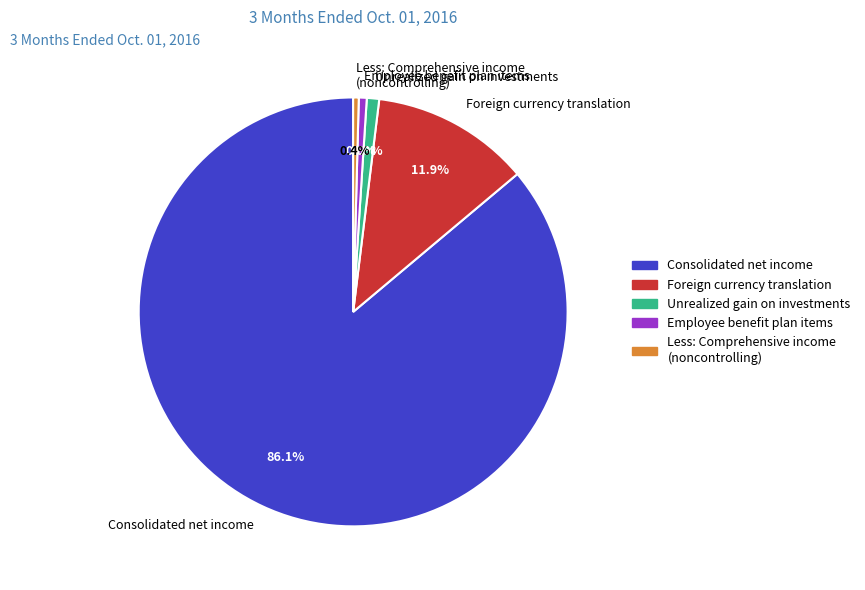

Which has a higher value, Foreign currency translation or Less: Comprehensive income (noncontrolling)?

Foreign currency translation